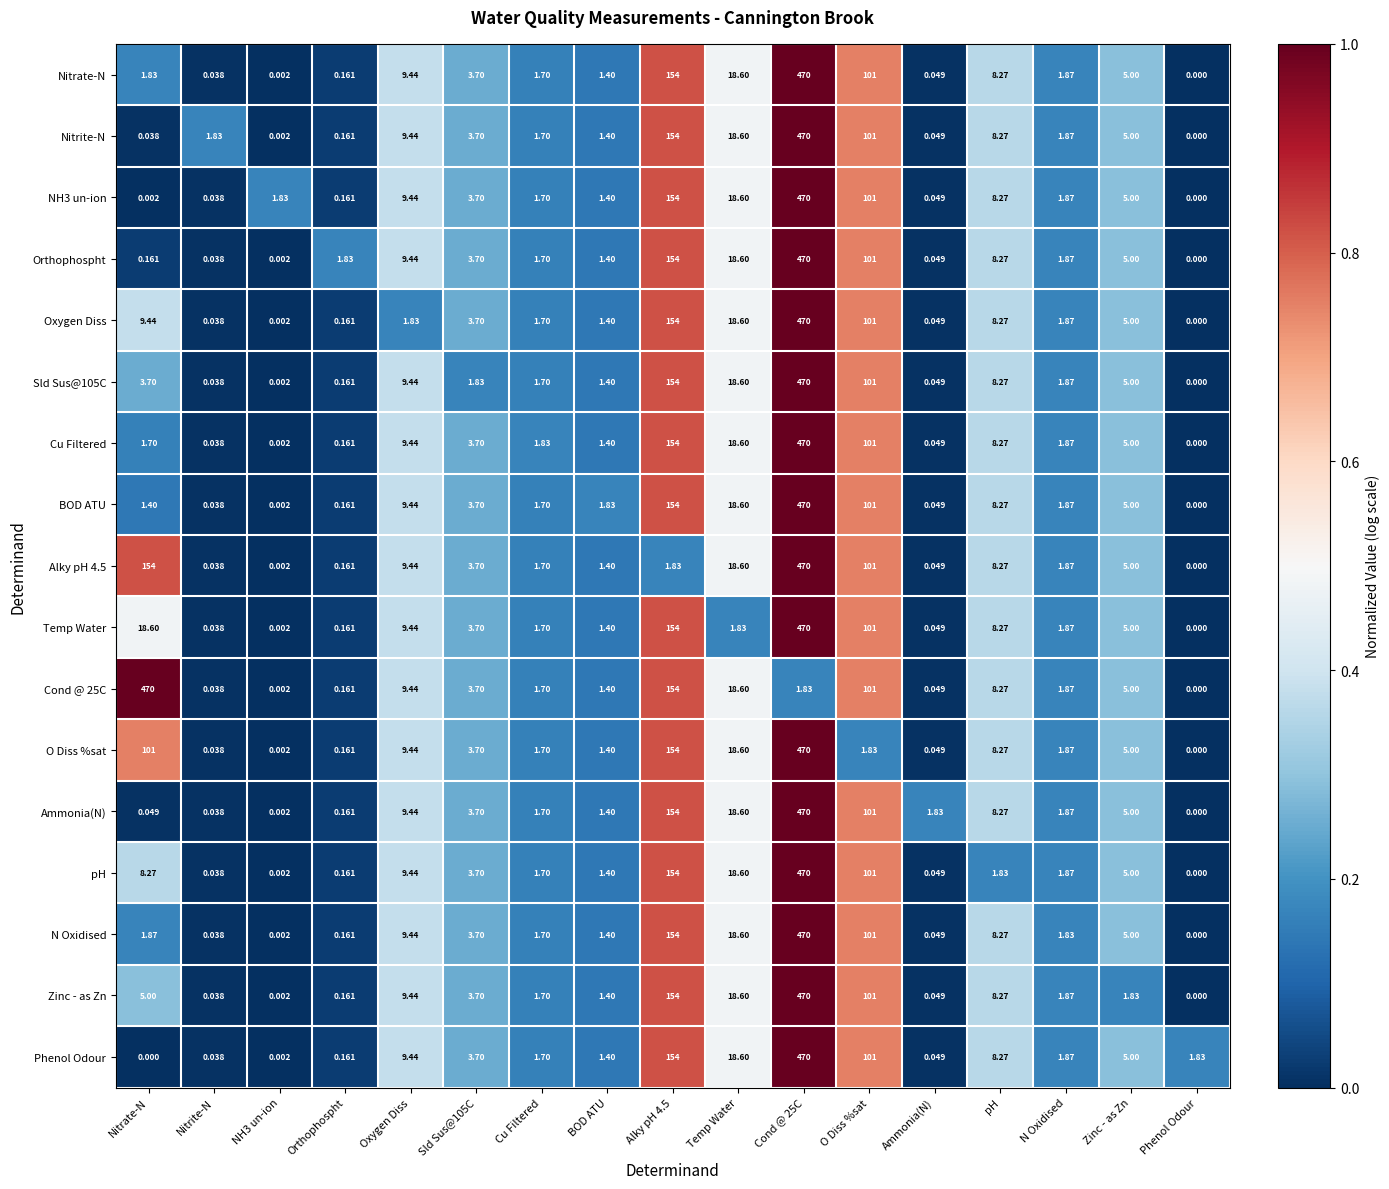

Which series changed the most between Alky pH 4.5 and Temp Water?

Temp Water